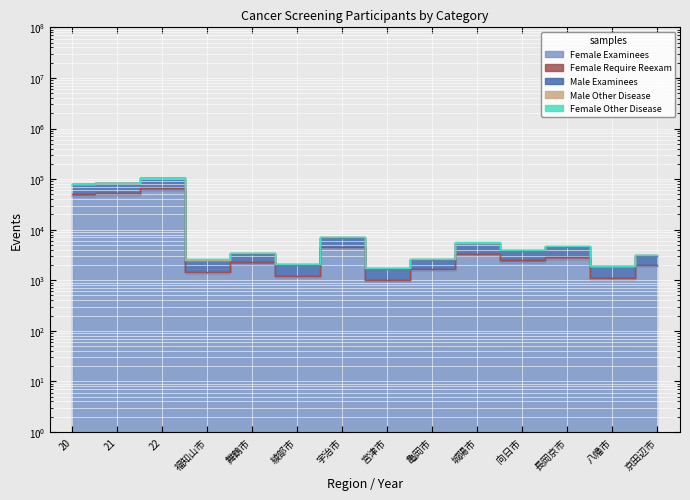

Which series has the largest total across all categories?

Male Other Disease